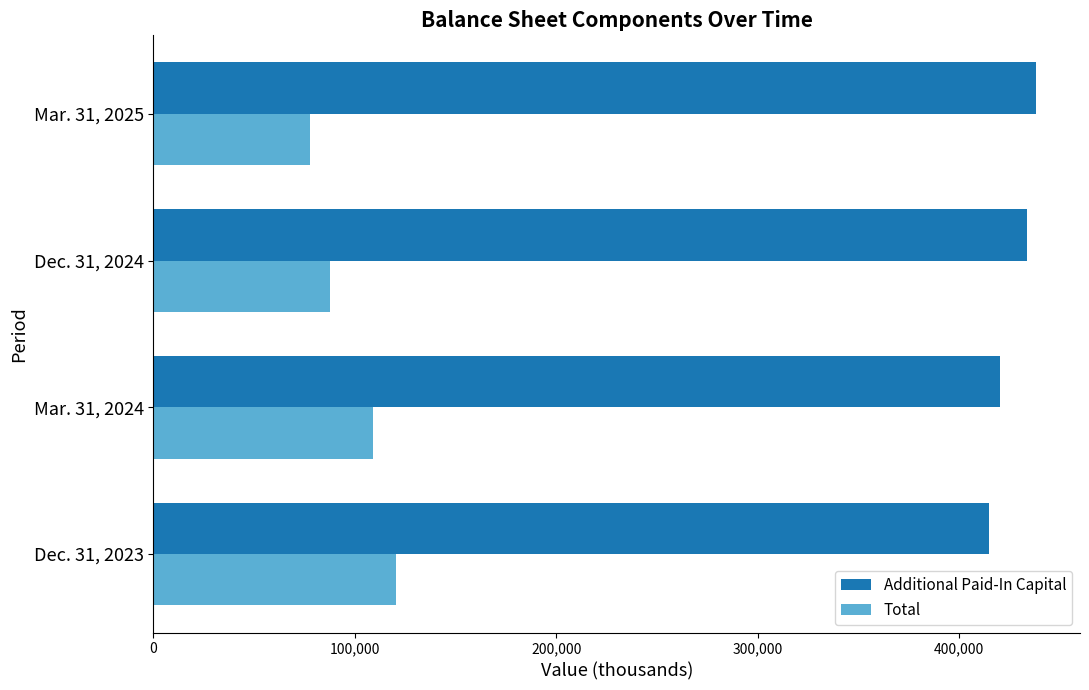

Which series has the largest range (max minus min)?

Total